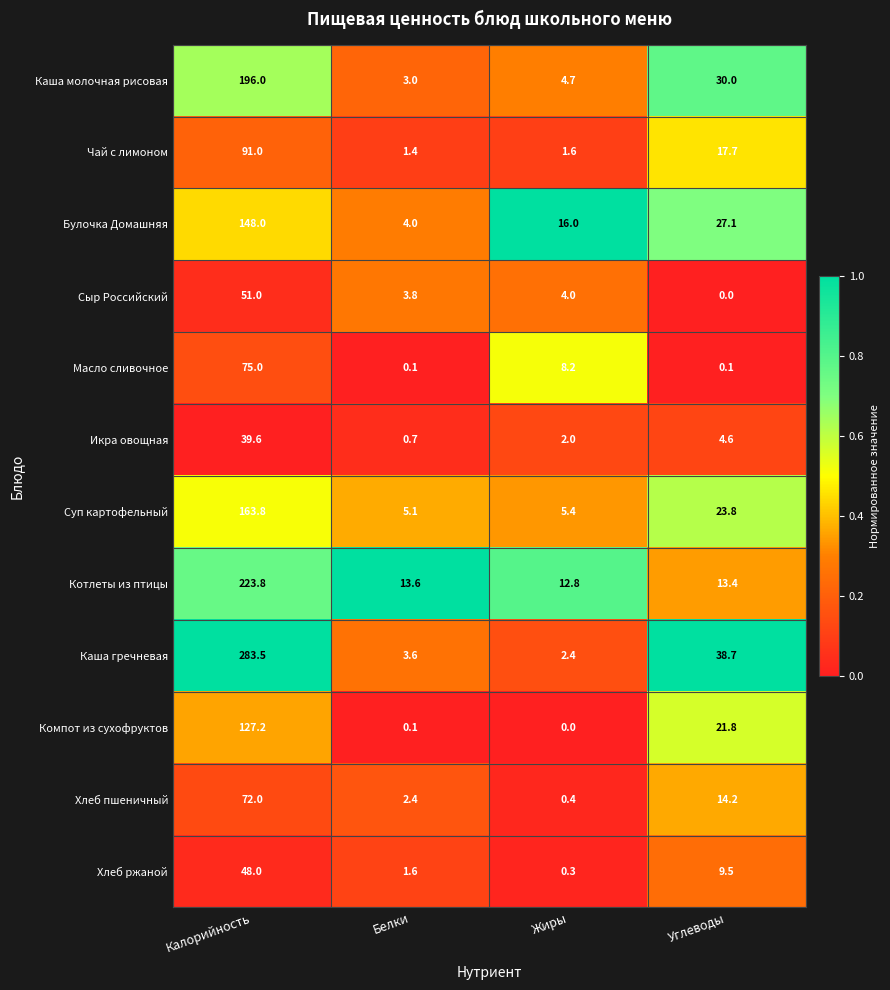

Is it true that Сыр Российский equals 90.2 at Калорийность?

False